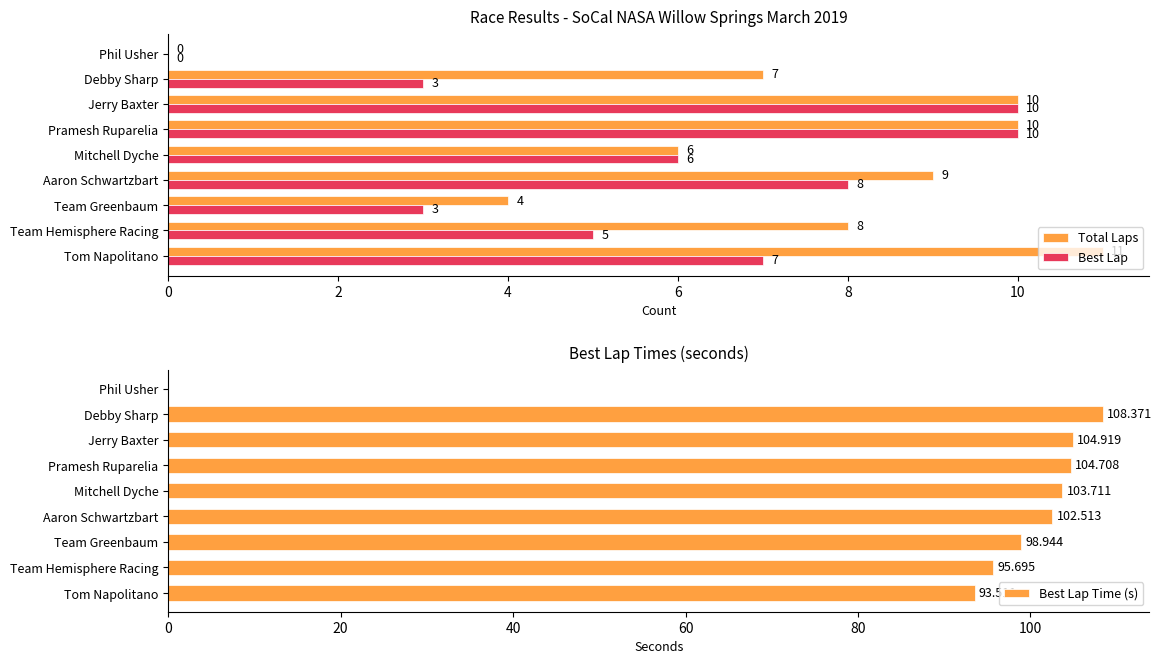

Read the Total Laps value at Pramesh Ruparelia.

10